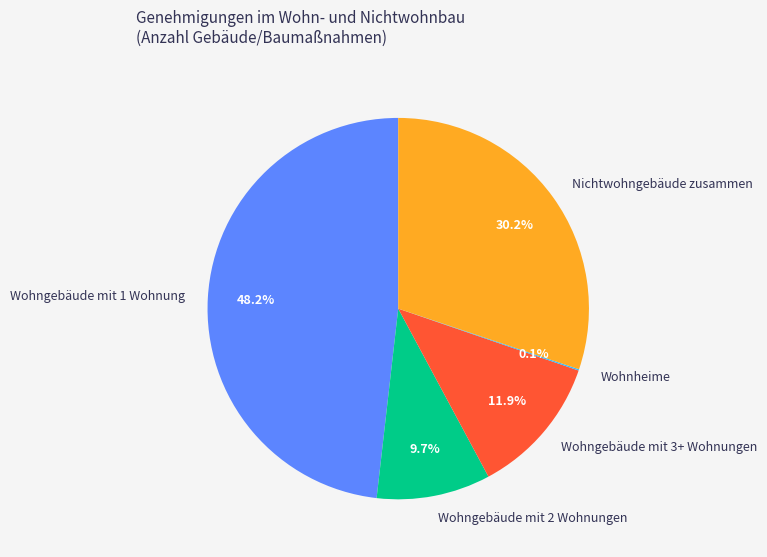

Which has a higher value, Wohngebäude mit 1 Wohnung or Wohngebäude mit 3+ Wohnungen?

Wohngebäude mit 1 Wohnung